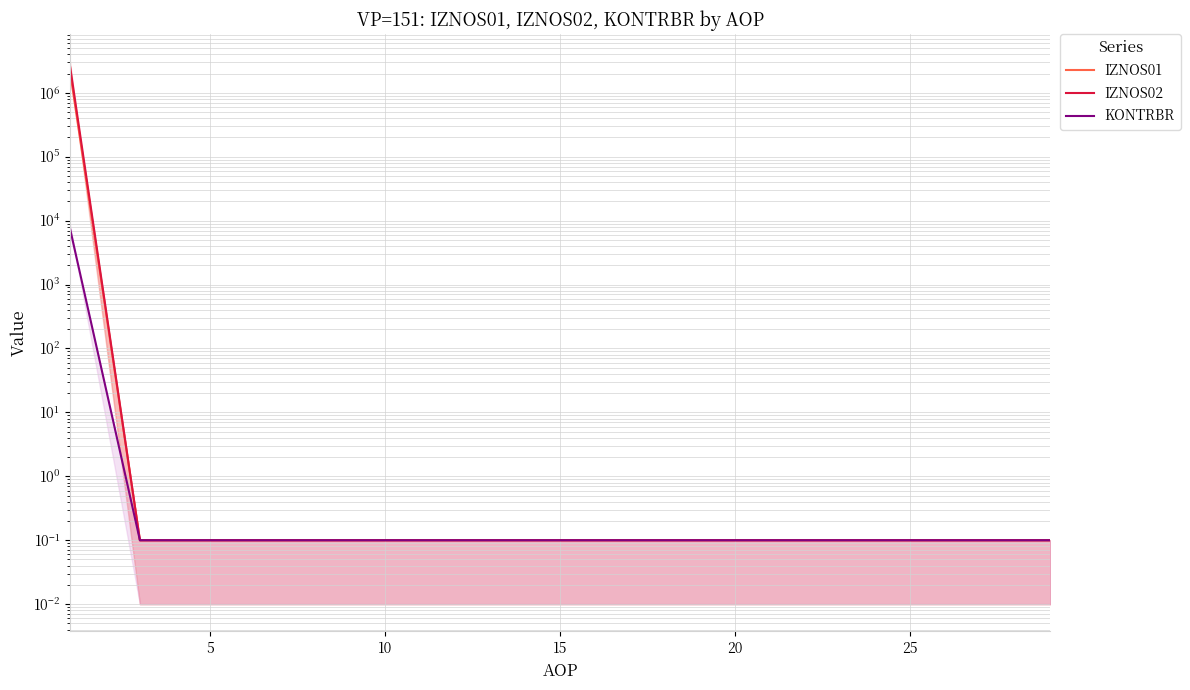

What is the minimum value for IZNOS01?

0.1